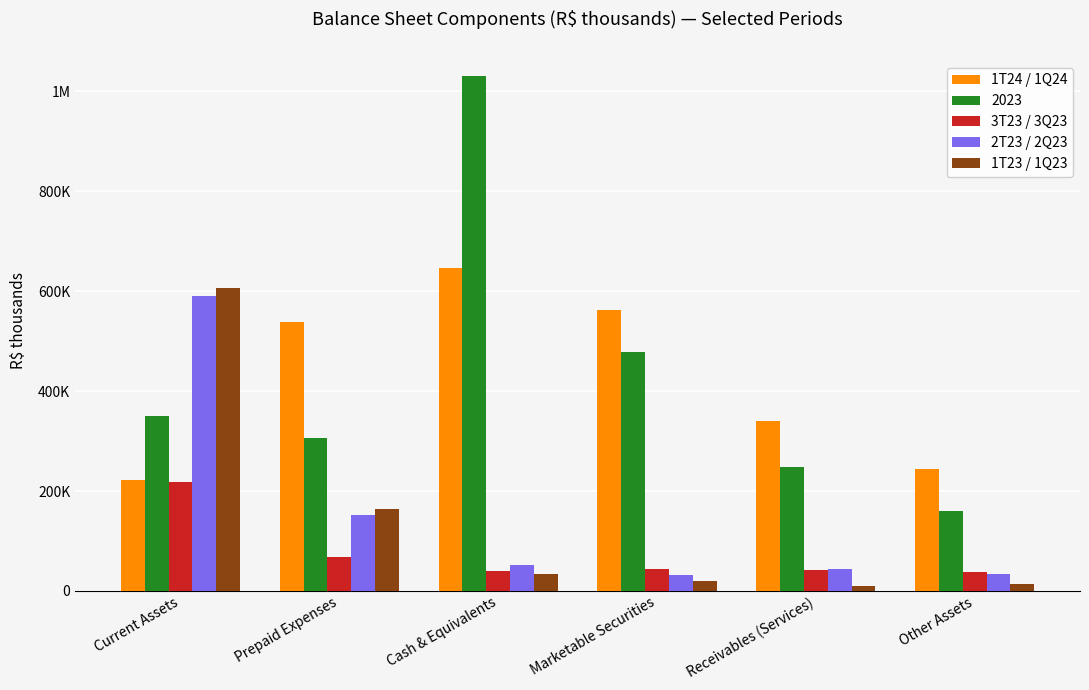

Is it true that 2T23 / 2Q23 equals 42859 at Marketable Securities?

False